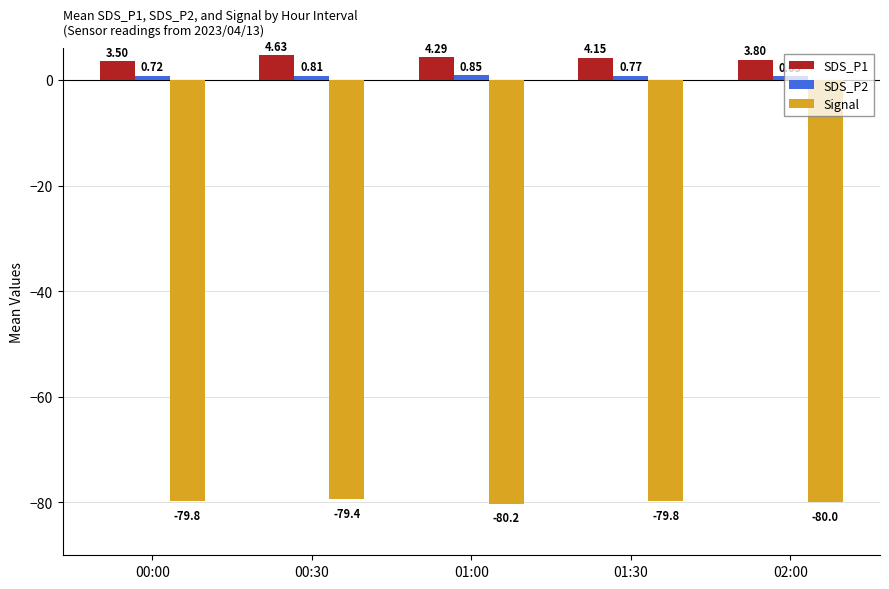

What is the label of the 2nd bar from the left?

00:30